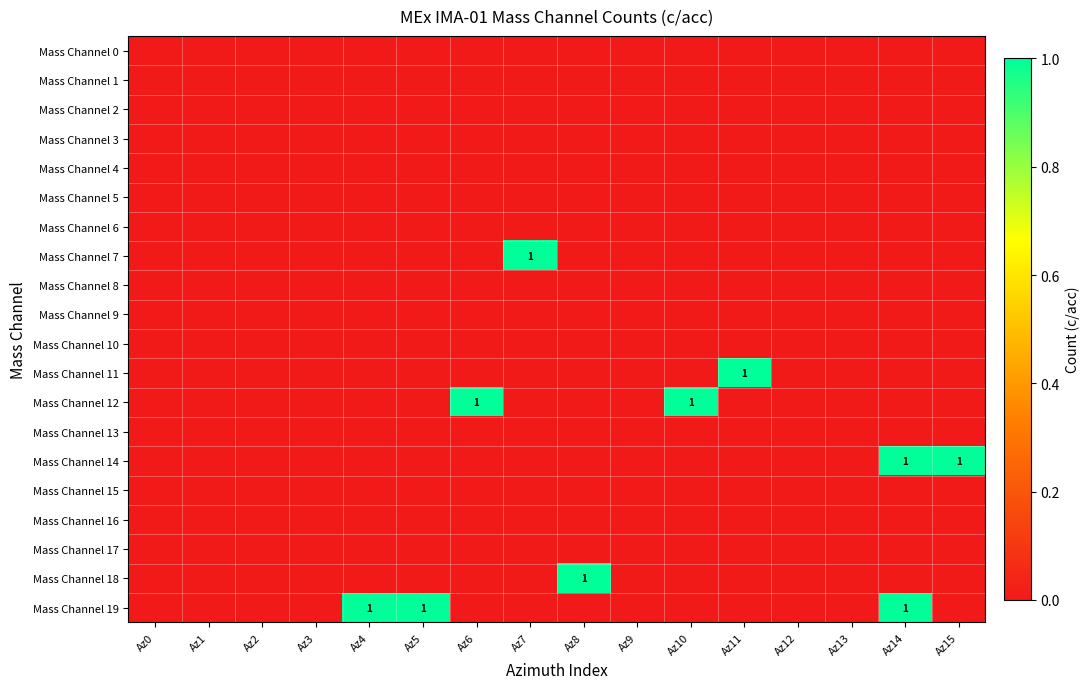

True or false: Mass Channel 9 has a value of 0 at Az11.

True